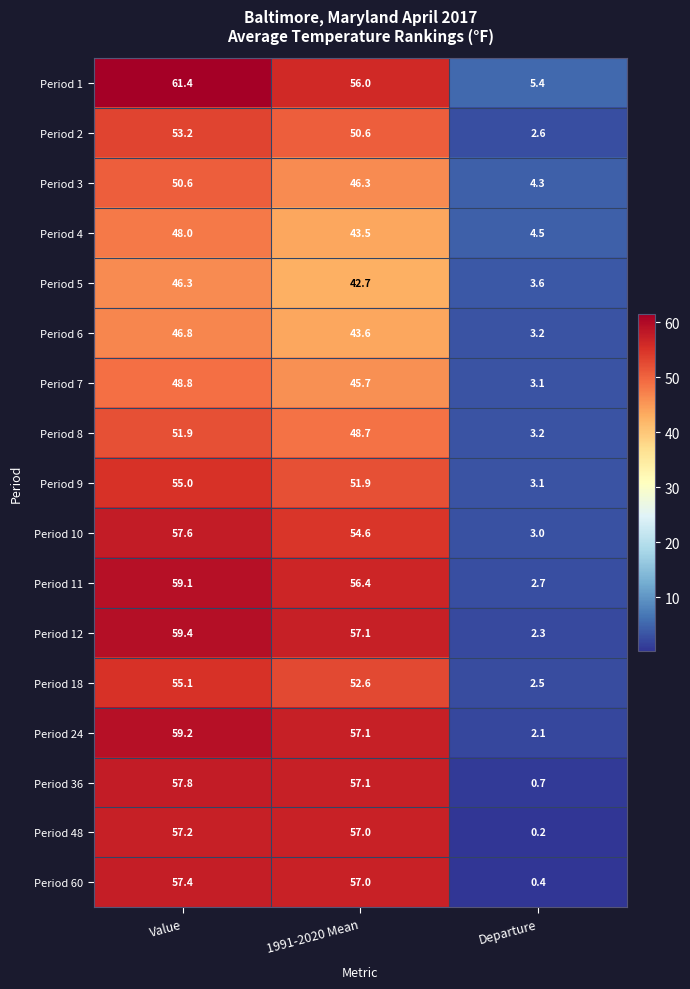

The Period 4 series shows 31.1 at Value. True or false?

False